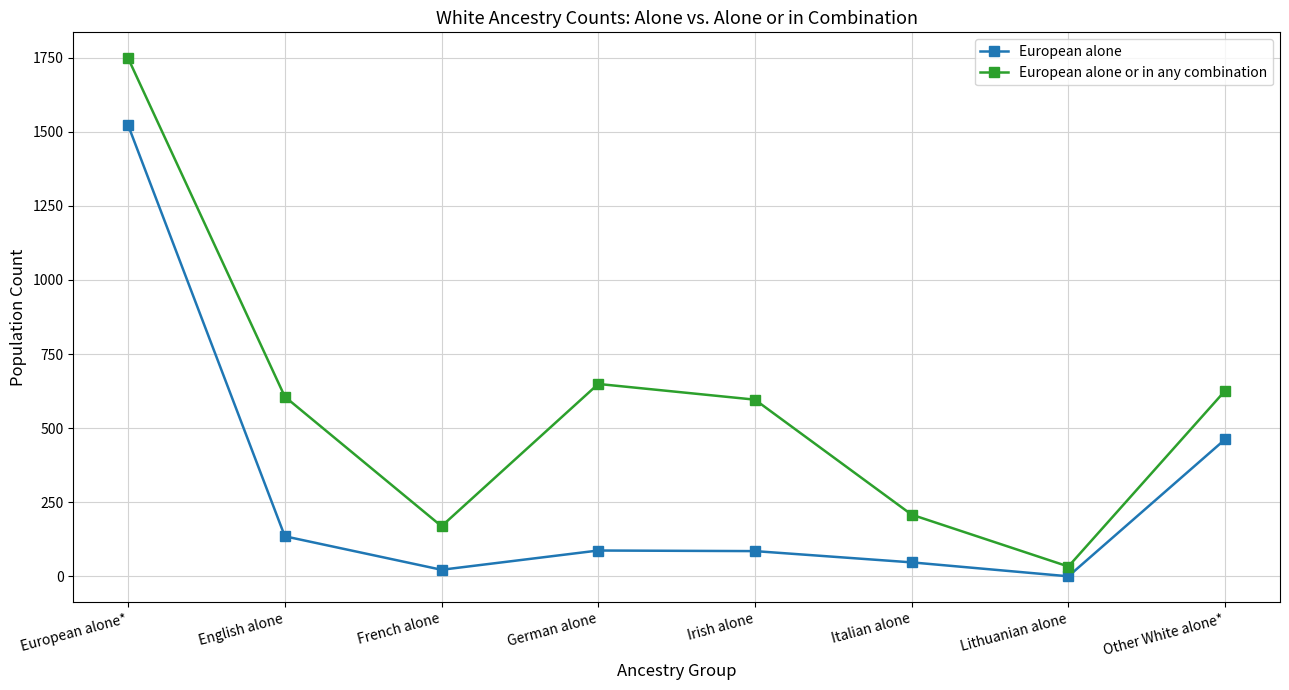

At Italian alone, list the series in order from smallest to largest.

European alone, European alone or in any combination